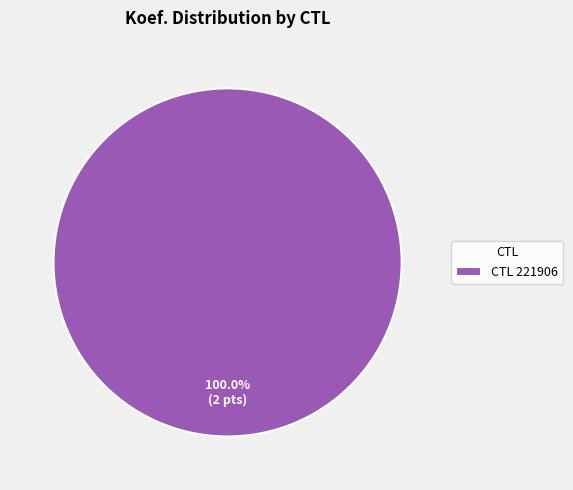

Which category accounts for the majority?

CTL 221906